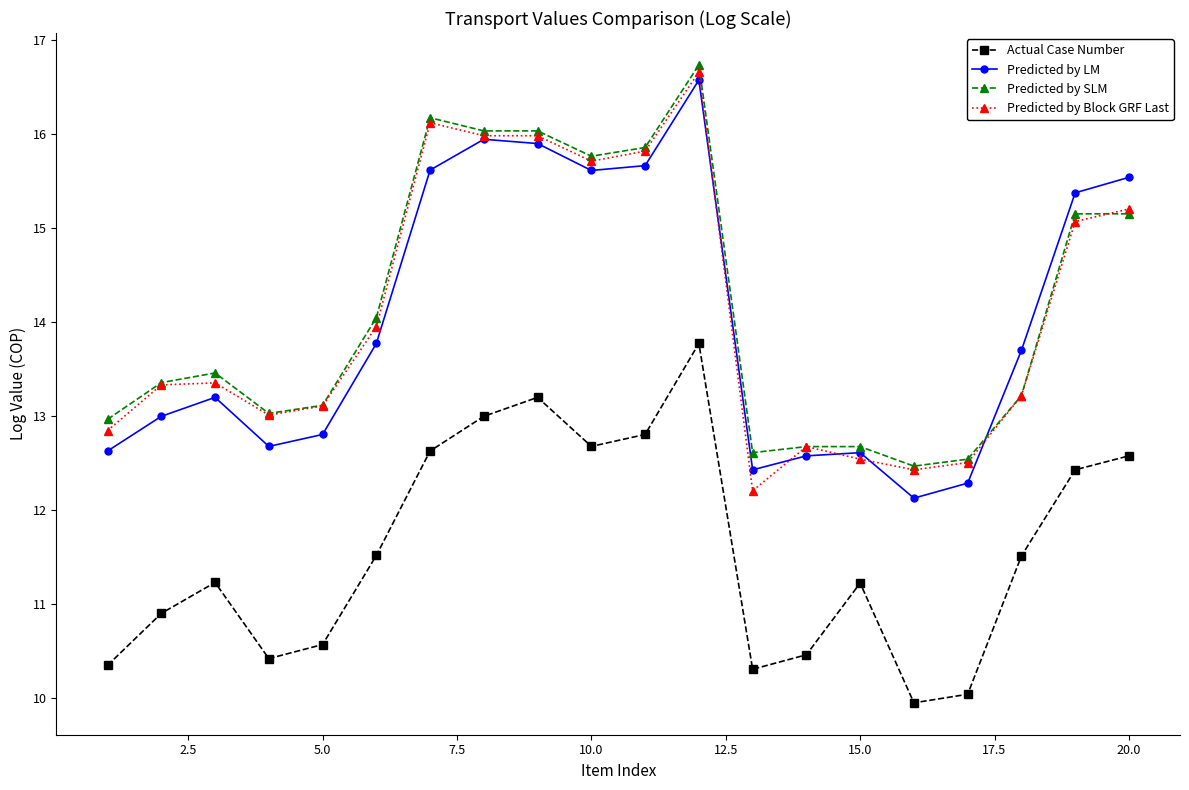

What is the difference between the maximum and minimum values in the Predicted by Block GRF Last series?

4.4